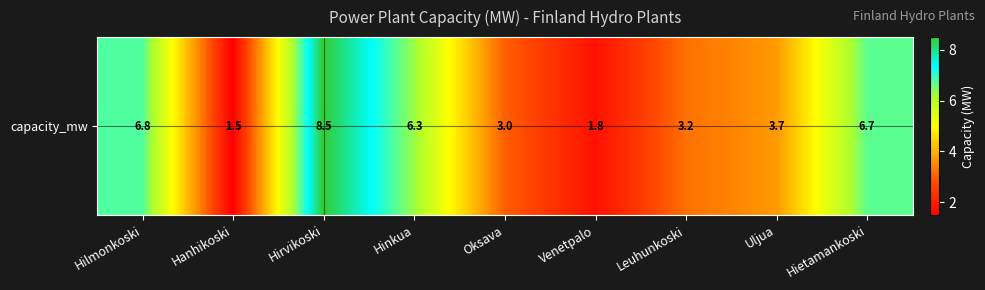

How many values exceed 3?

6